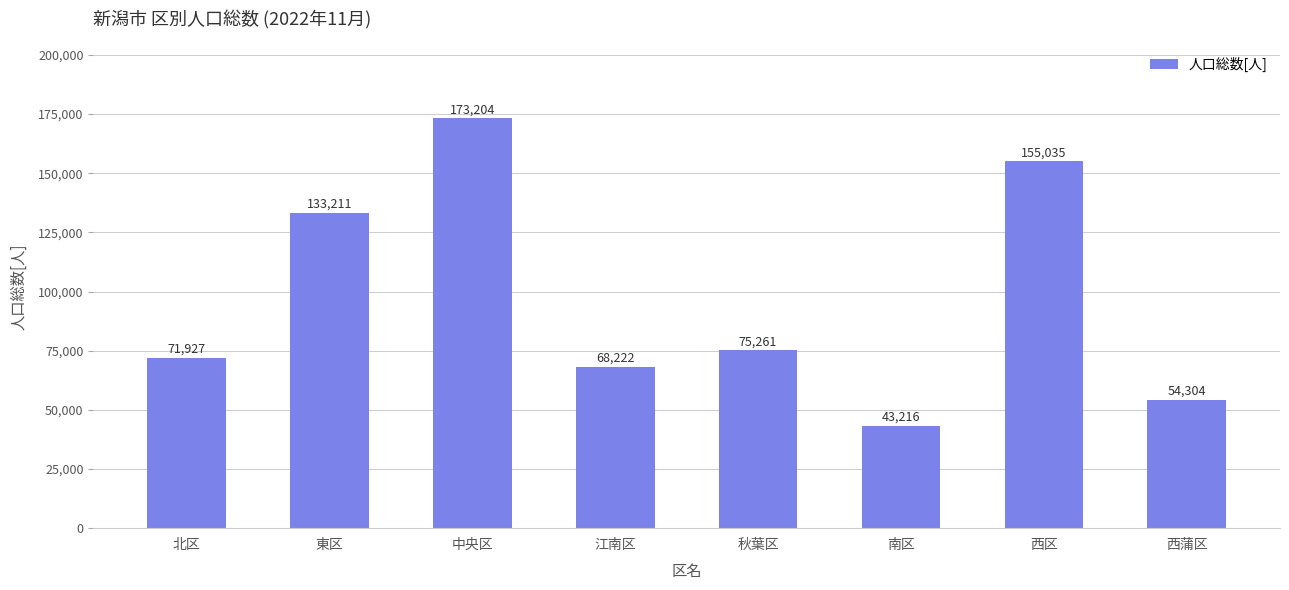

How many bars are there in total?

8